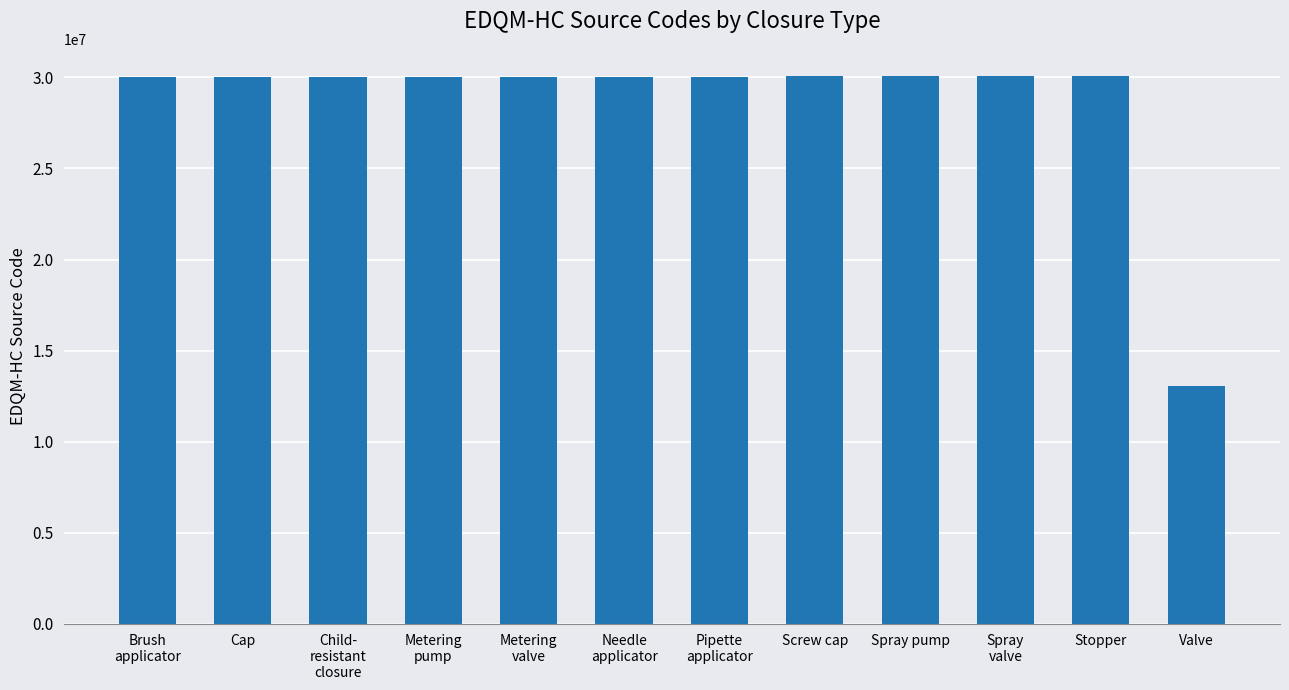

What is the average value?

28626083